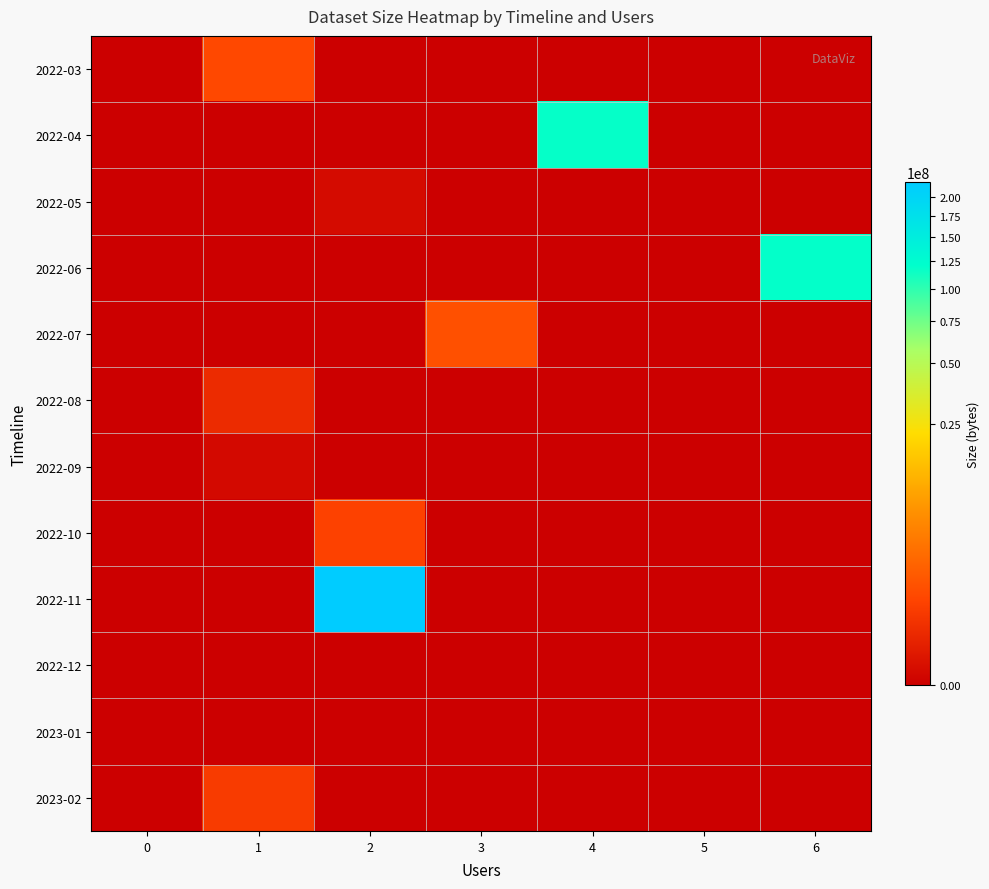

How many series are shown in this chart?

12